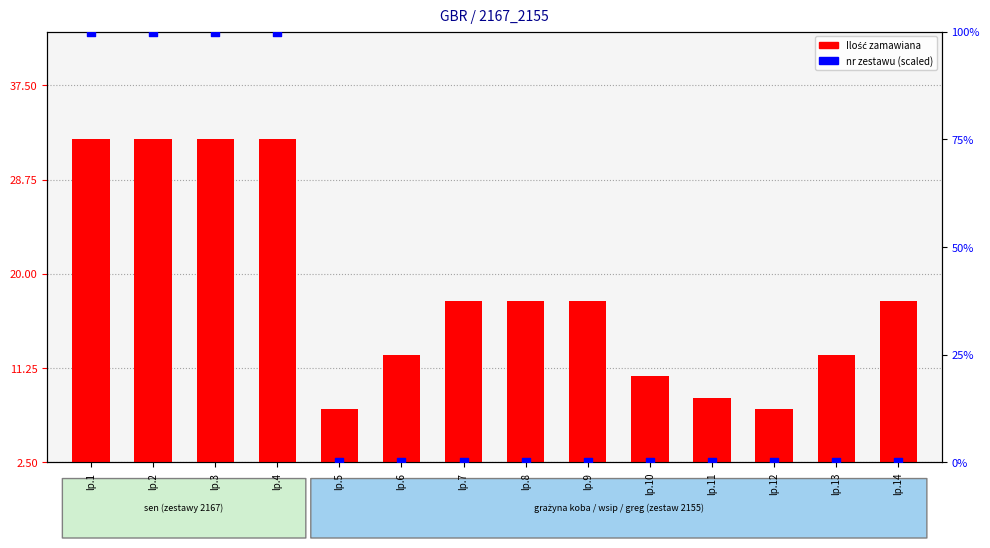

At which category is the sum across all series the highest?

lp.1